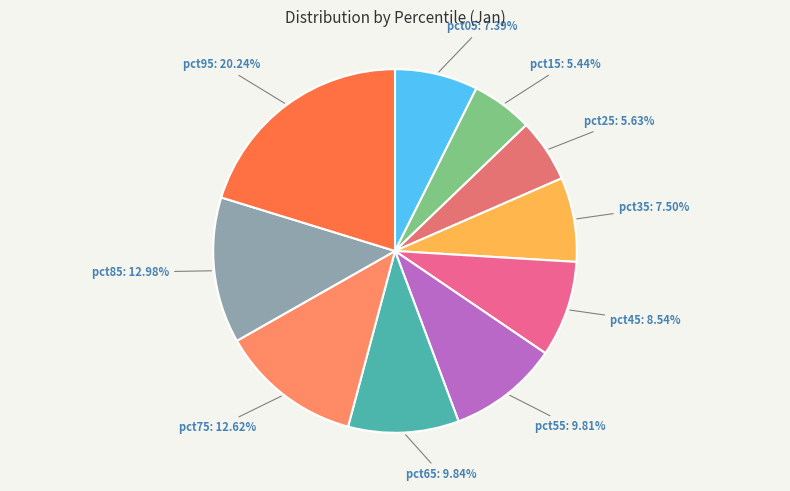

To the nearest percent, what is the average slice percentage?

10%